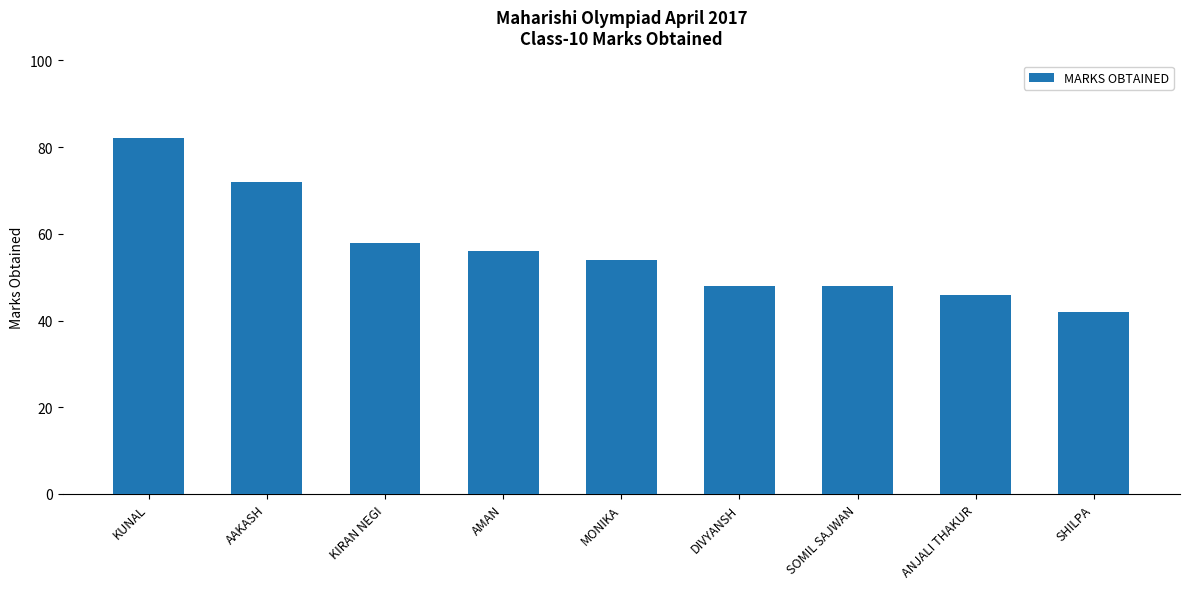

What is the greatest value displayed?

82